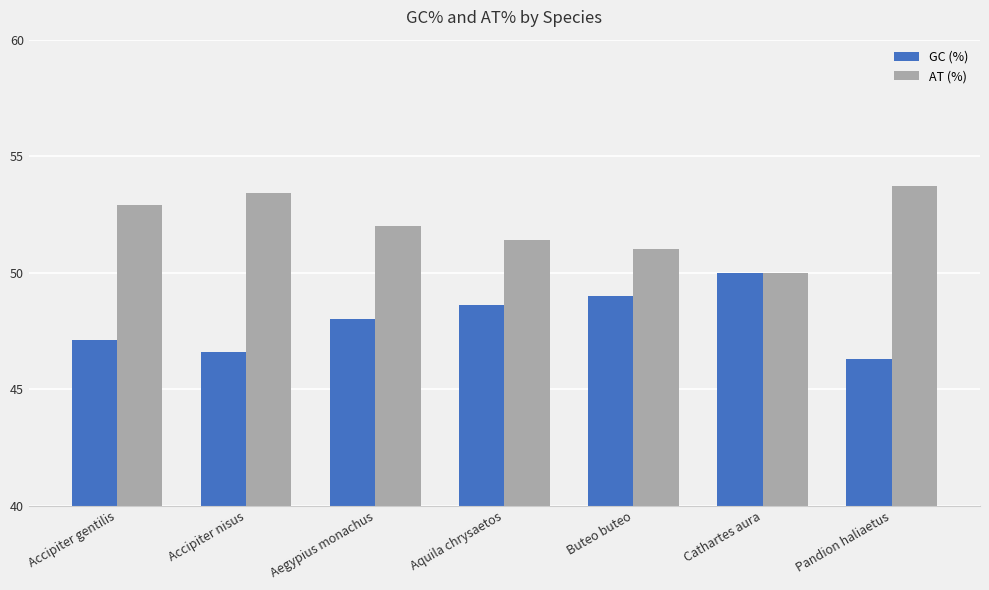

List the series in order of their peak value, lowest first.

GC (%), AT (%)